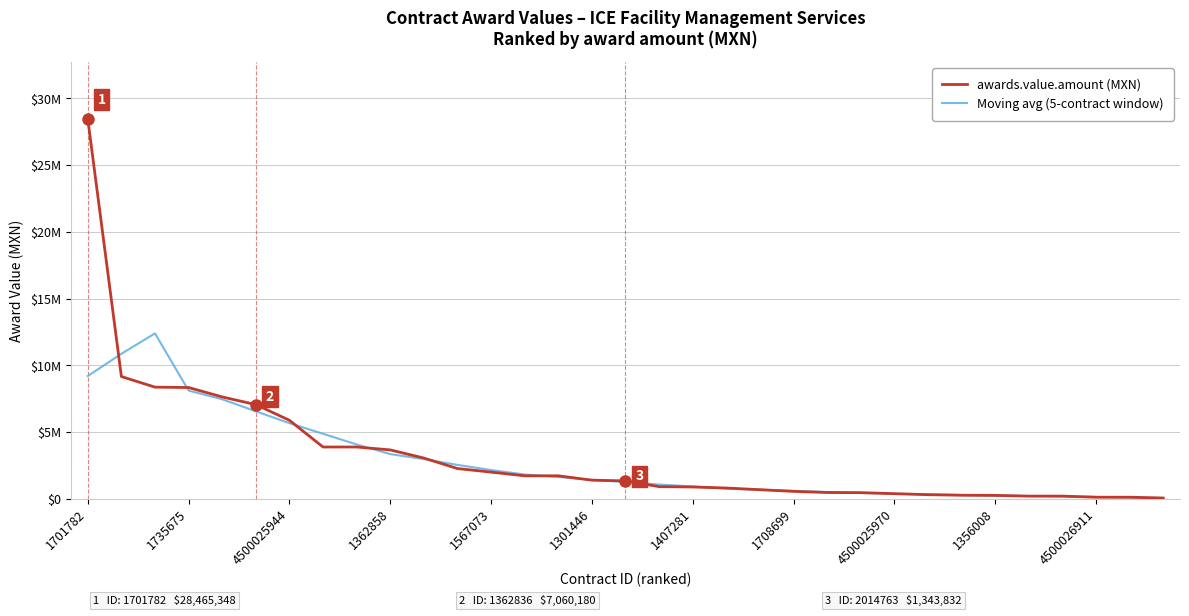

Does the chart have visible grid lines?

Yes